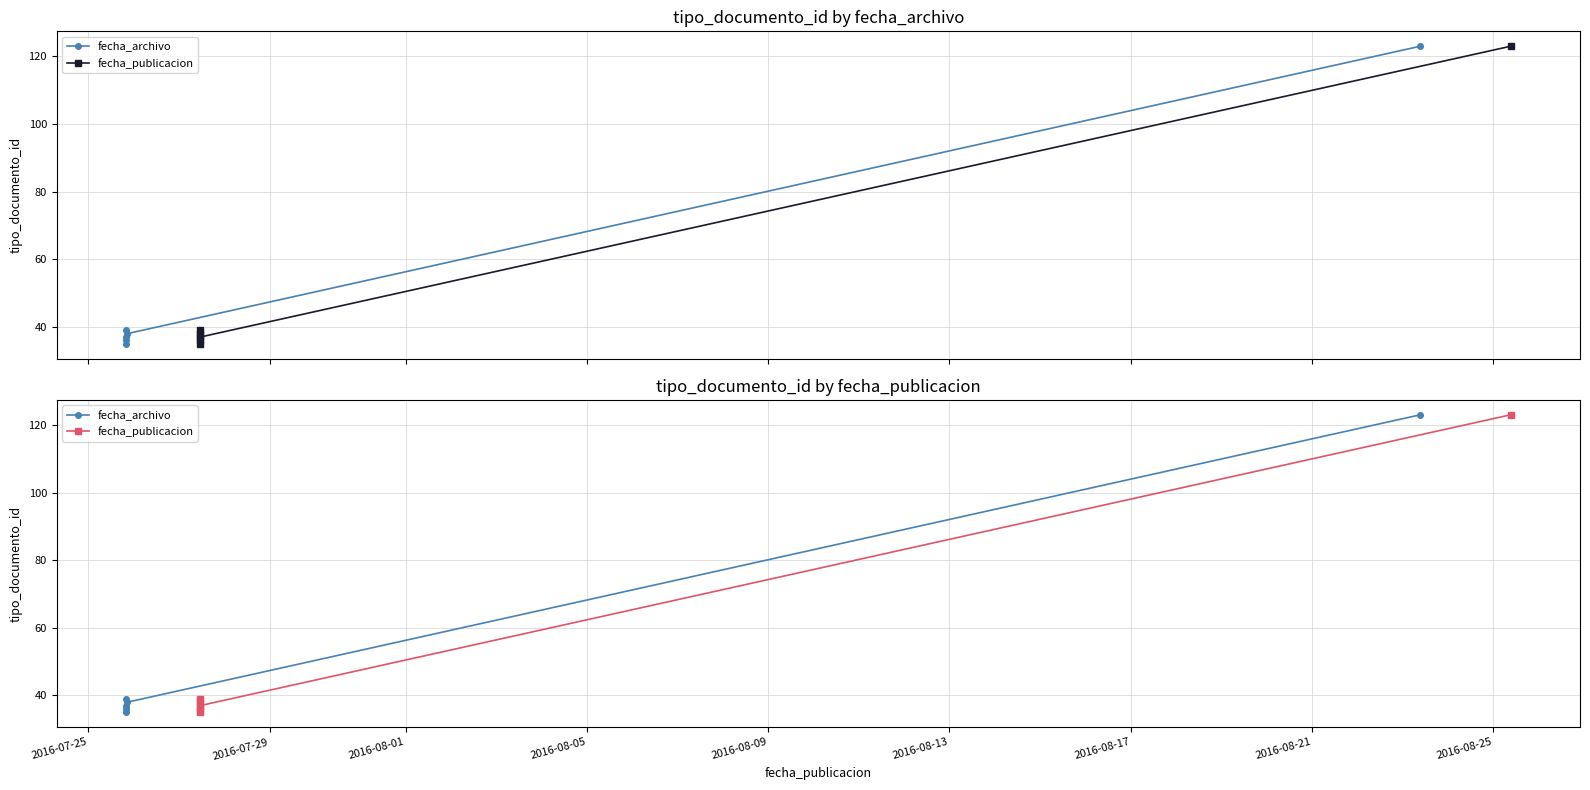

How many series are shown in this chart?

2